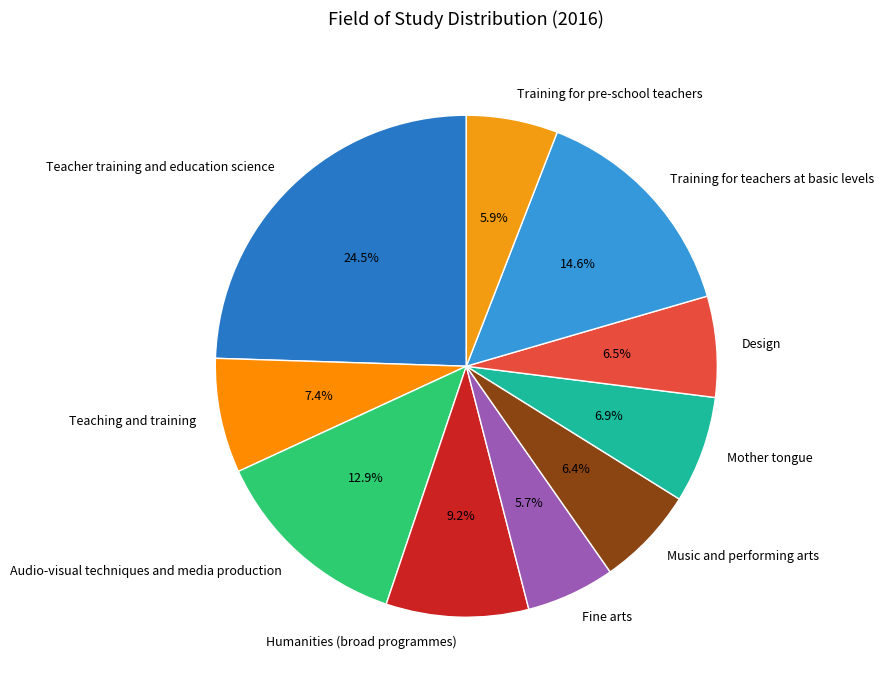

Is it true that Mother tongue is 21% of the pie?

False